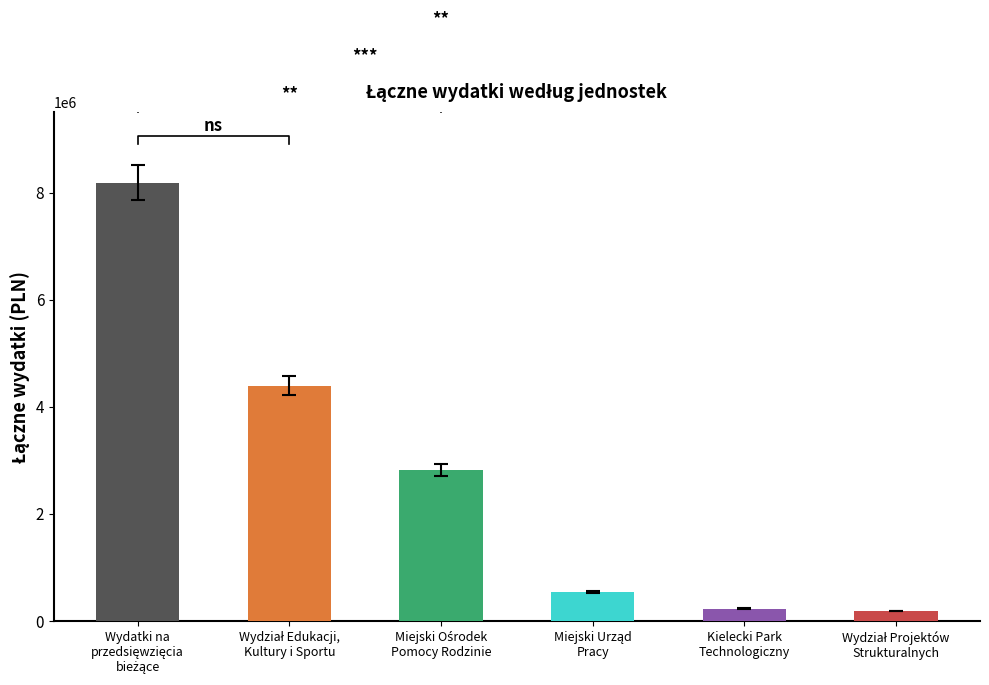

What is the minimum value shown in the chart?

186728.8